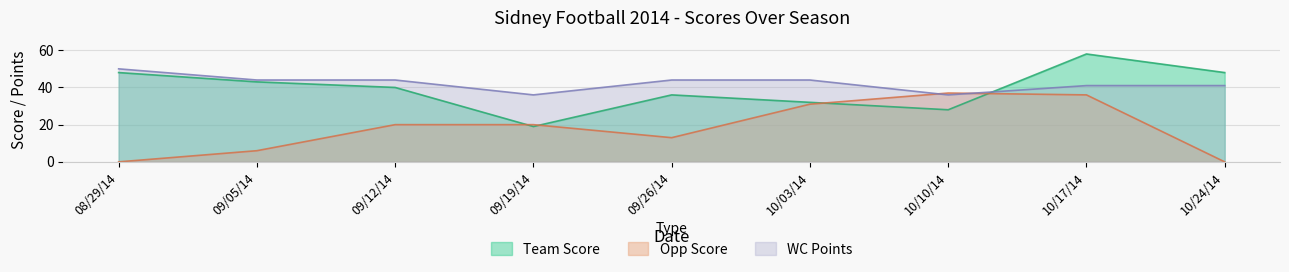

True or false: Opp Score has more than 2 points higher than both neighbors.

False